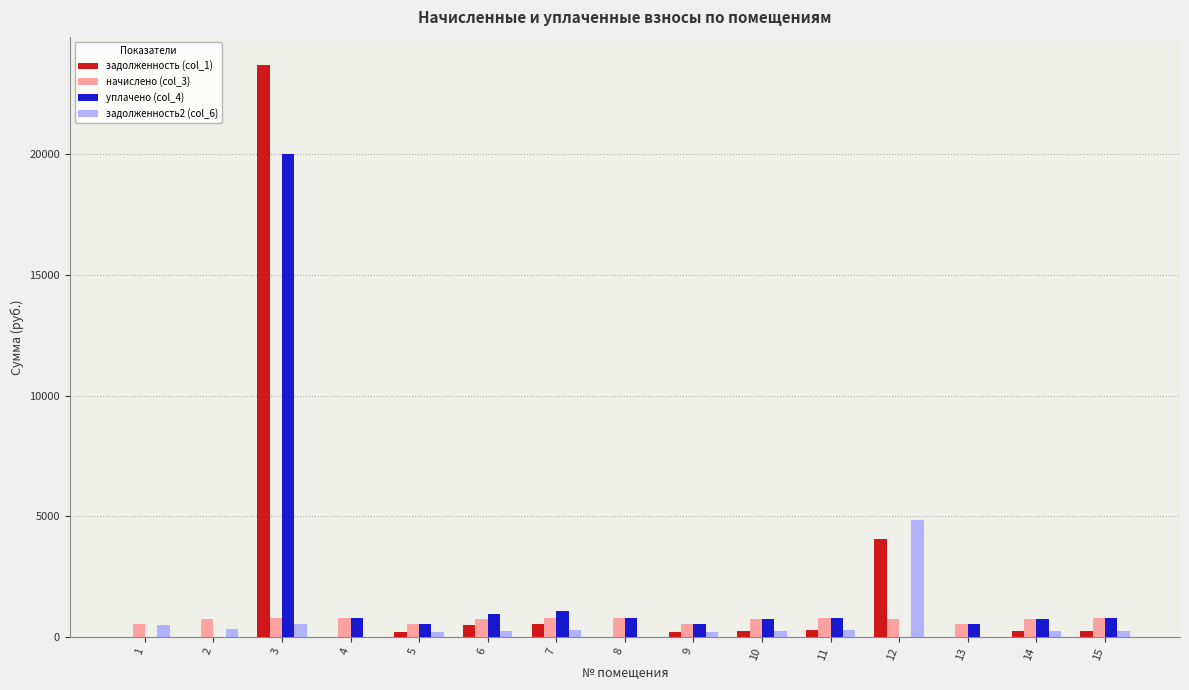

Which series has the largest range (max minus min)?

задолженность (col_1)